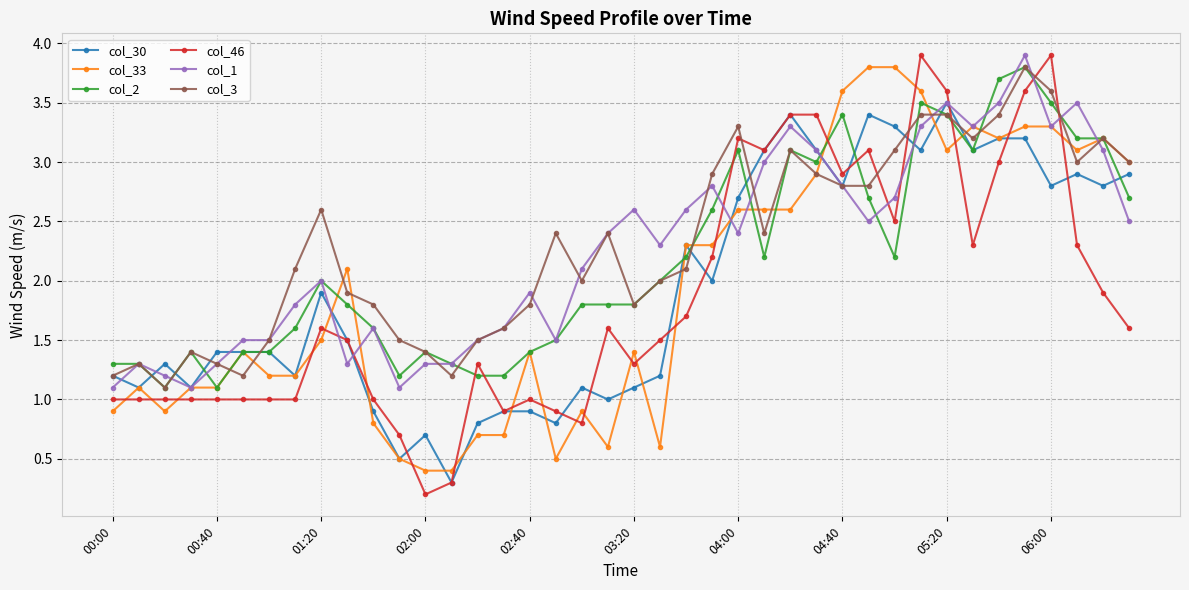

Is this an area chart (filled region under the line)?

No